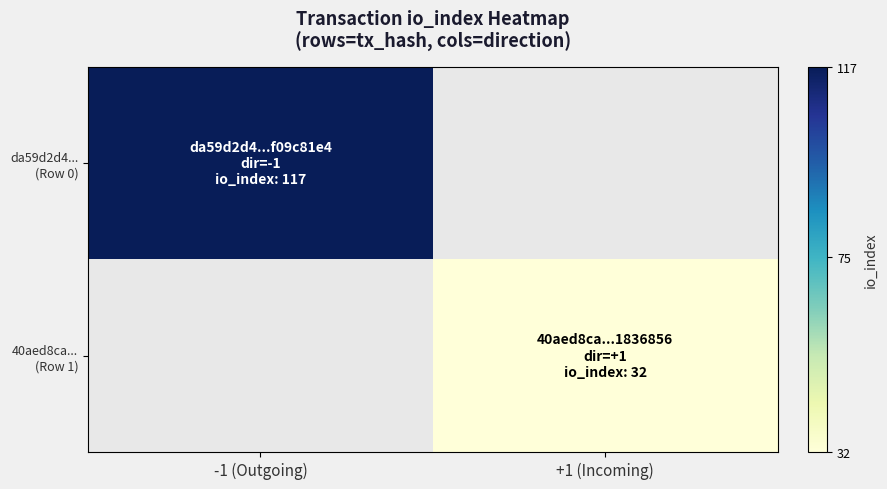

Which has a higher value, +1 (Incoming) or -1 (Outgoing)?

-1 (Outgoing)